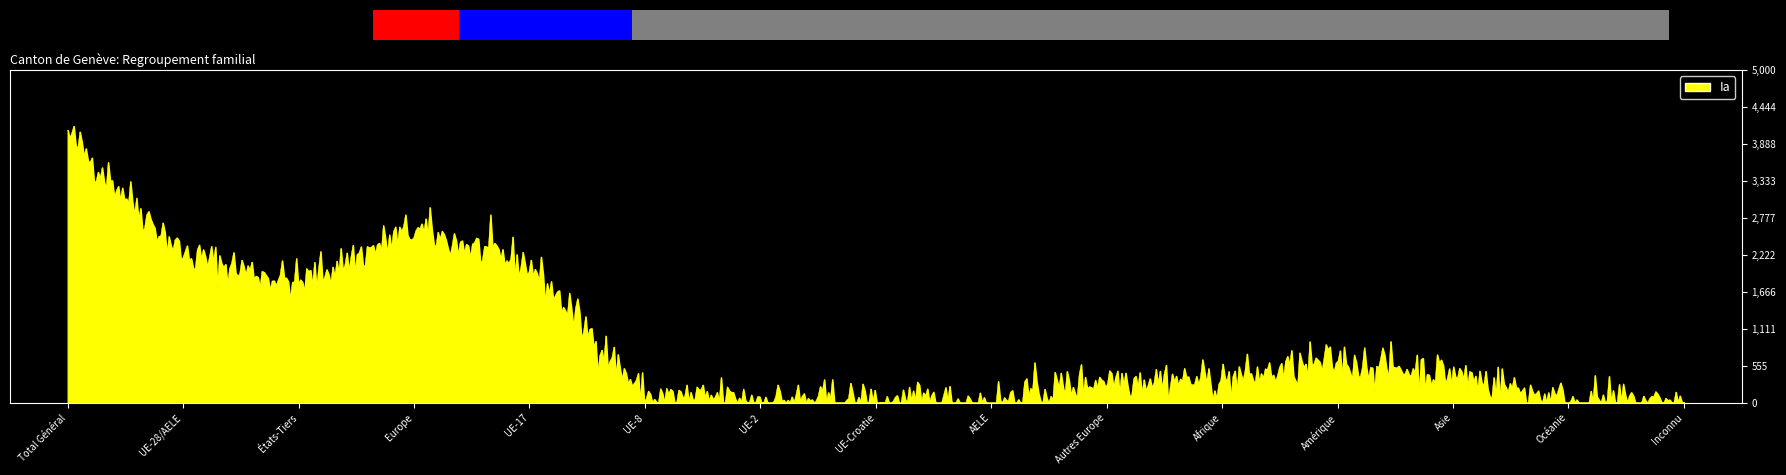

What is the difference between the maximum and minimum values?

4157.2